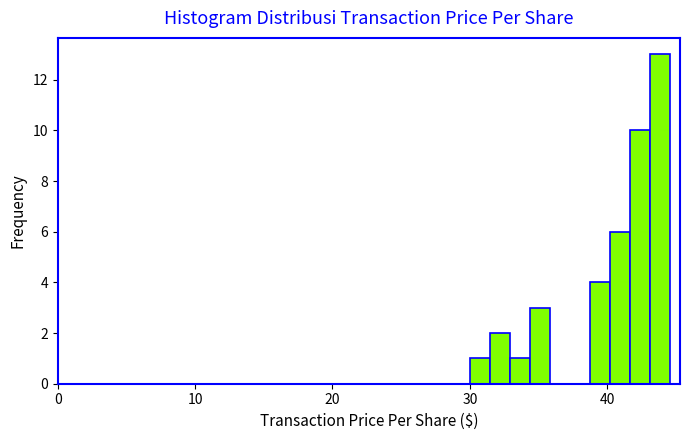

Read against the x-axis, roughly where is the centre of the tallest bar?

44